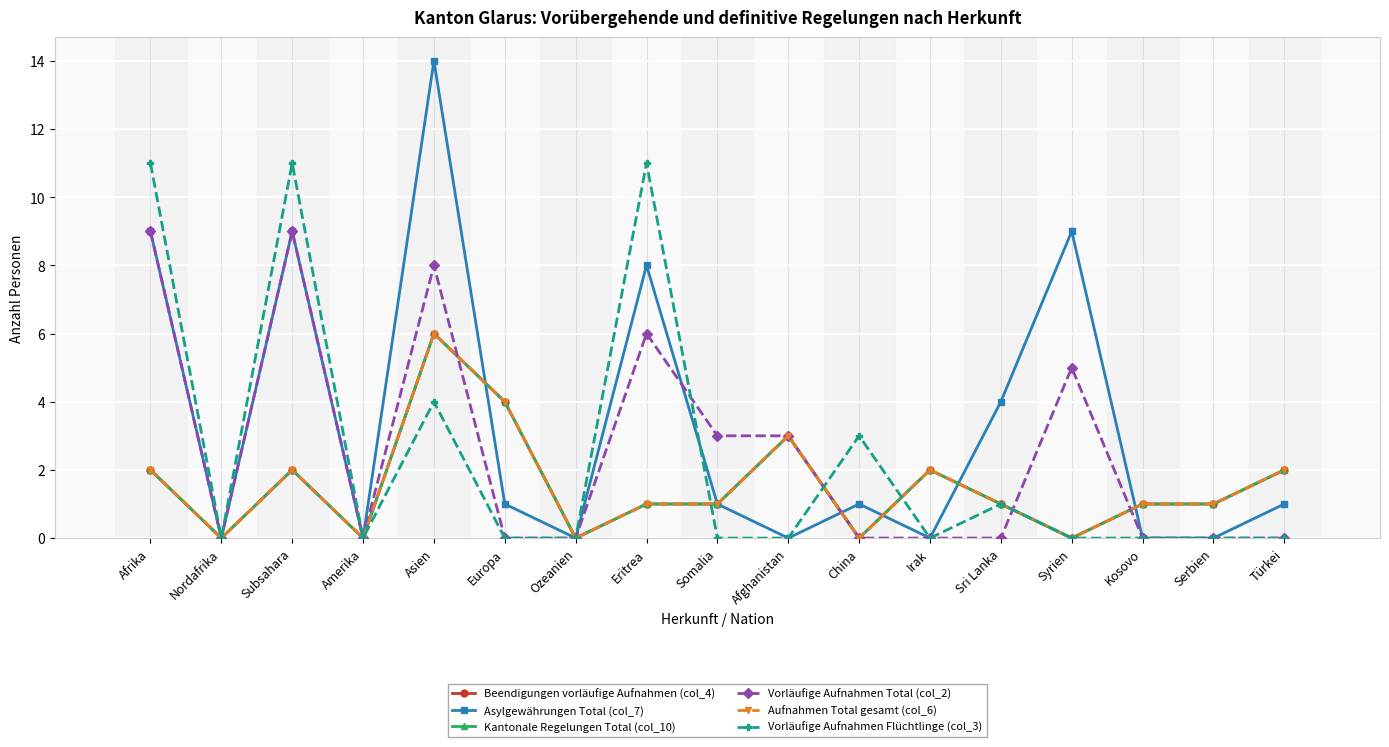

What is the sum of the Beendigungen vorläufige Aufnahmen (col_4) values at Afrika and Subsahara?

4